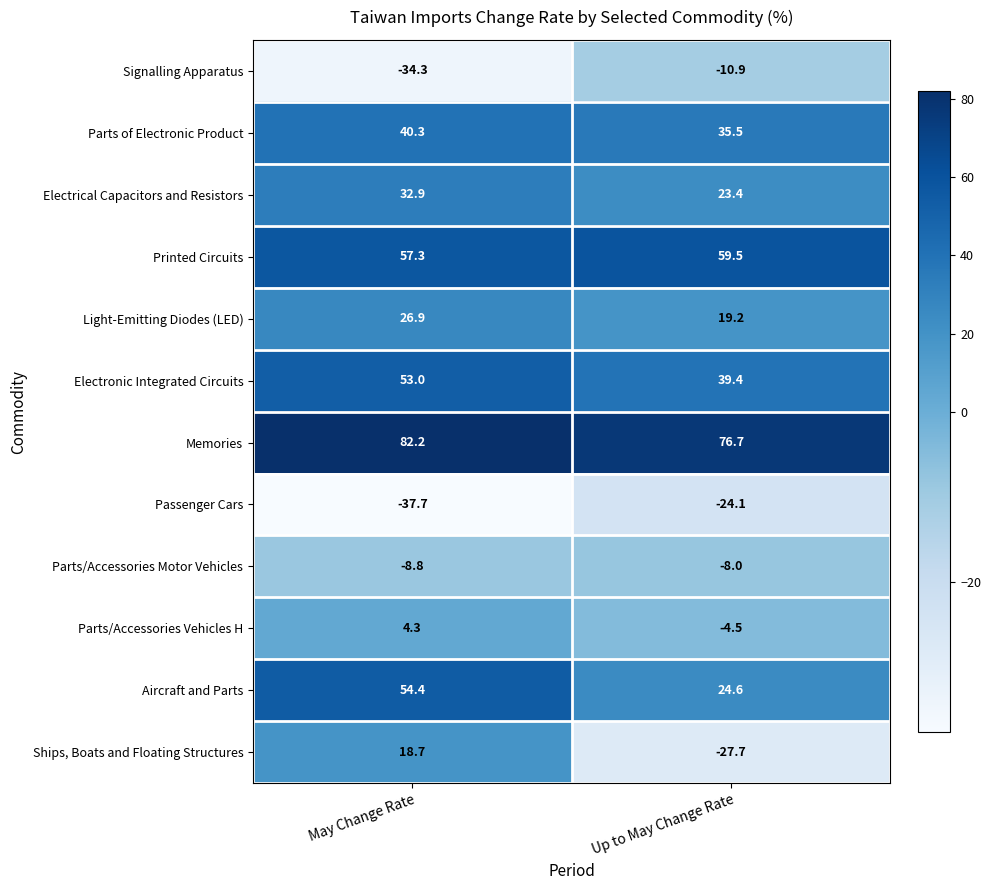

Reading left to right, list all the values displayed in this chart.

Signalling Apparatus: May Change Rate=-34.3	Up to May Change Rate=-10.9
Parts of Electronic Product: May Change Rate=40.3	Up to May Change Rate=35.5
Electrical Capacitors and Resistors: May Change Rate=32.9	Up to May Change Rate=23.4
Printed Circuits: May Change Rate=57.3	Up to May Change Rate=59.5
Light-Emitting Diodes (LED): May Change Rate=26.9	Up to May Change Rate=19.2
Electronic Integrated Circuits: May Change Rate=53.0	Up to May Change Rate=39.4
Memories: May Change Rate=82.2	Up to May Change Rate=76.7
Passenger Cars: May Change Rate=-37.7	Up to May Change Rate=-24.1
Parts/Accessories Motor Vehicles: May Change Rate=-8.8	Up to May Change Rate=-8.0
Parts/Accessories Vehicles H: May Change Rate=4.3	Up to May Change Rate=-4.5
Aircraft and Parts: May Change Rate=54.4	Up to May Change Rate=24.6
Ships, Boats and Floating Structures: May Change Rate=18.7	Up to May Change Rate=-27.7